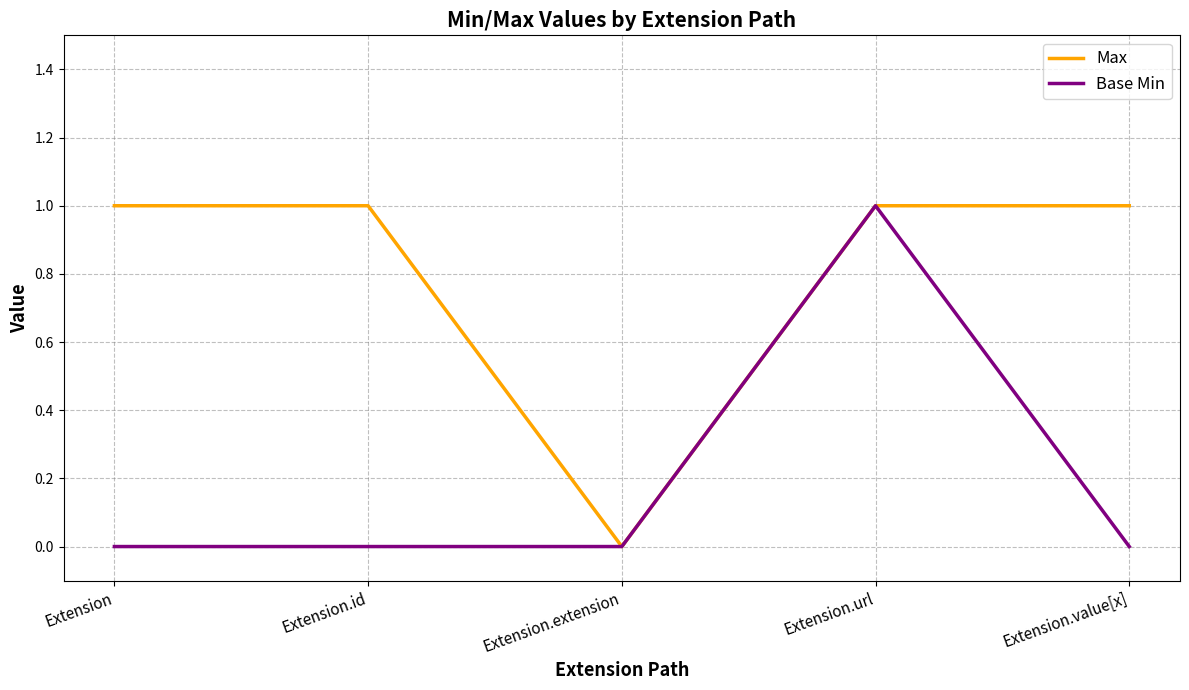

In Max, how many points are lower than both neighbors (excluding endpoints)?

1